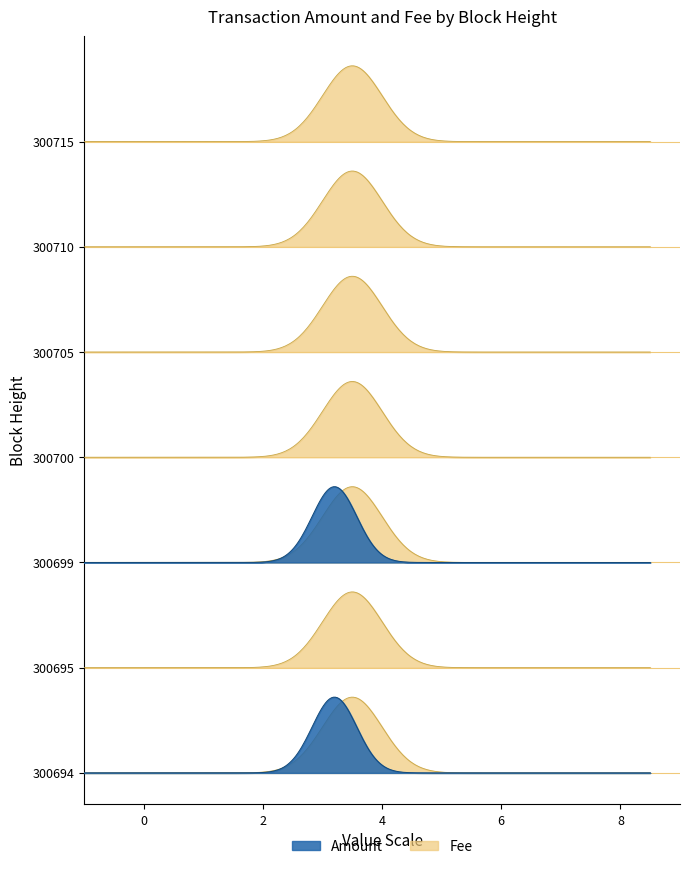

What is the total value across all series at 300715?

1